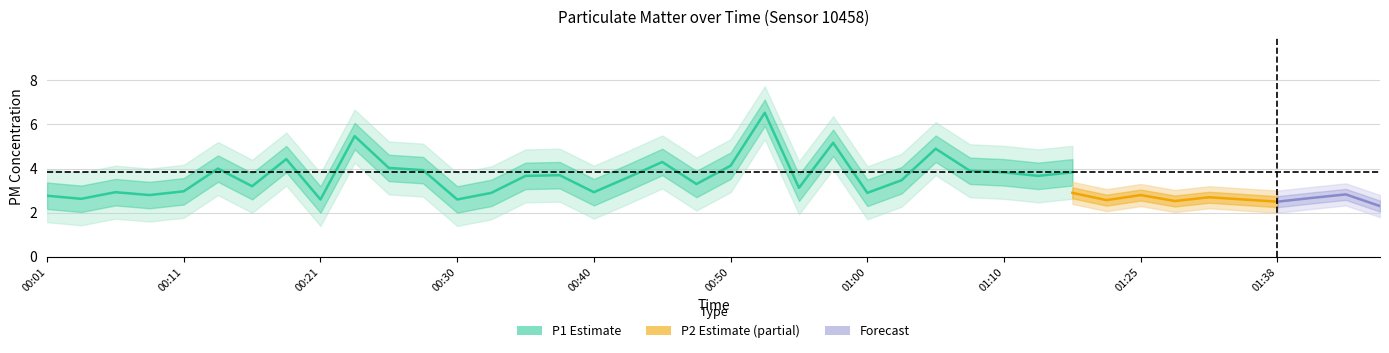

Is this an area chart (filled region under the line)?

No